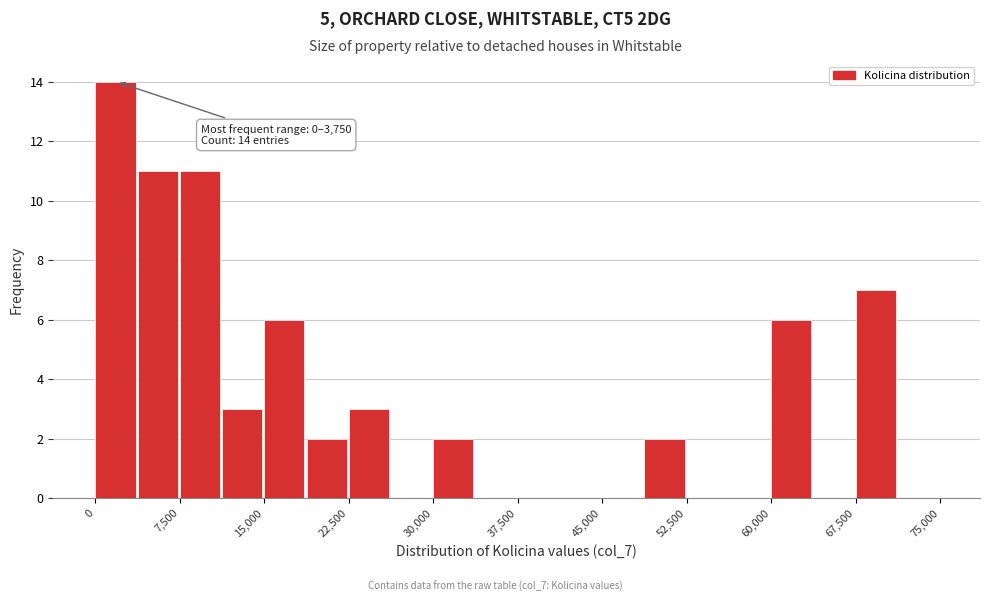

Around what value on the x-axis is the tallest bar? Give the approximate position of its centre, as read against the axis.

2000